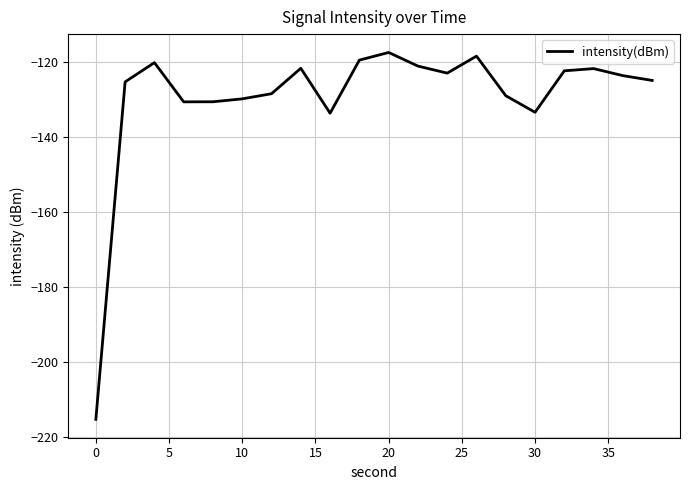

What is the average value?

-129.5